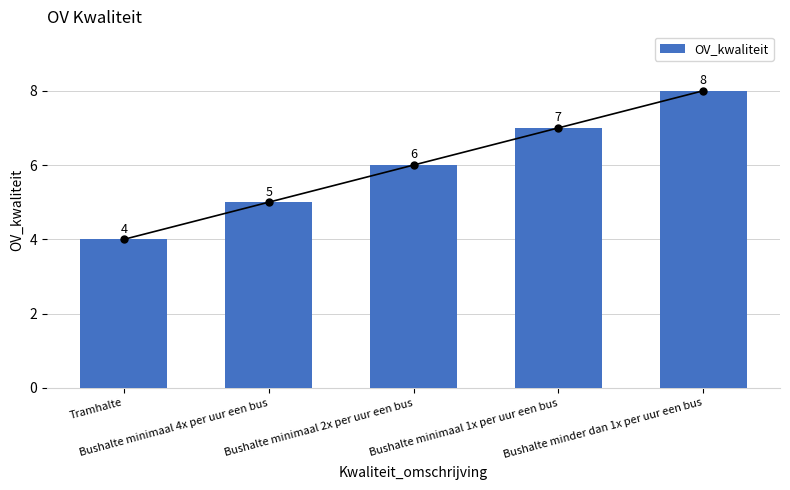

Reading left to right, transcribe all the data shown in this chart.

Tramhalte=4	Bushalte minimaal 4x per uur een bus=5	Bushalte minimaal 2x per uur een bus=6	Bushalte minimaal 1x per uur een bus=7	Bushalte minder dan 1x per uur een bus=8